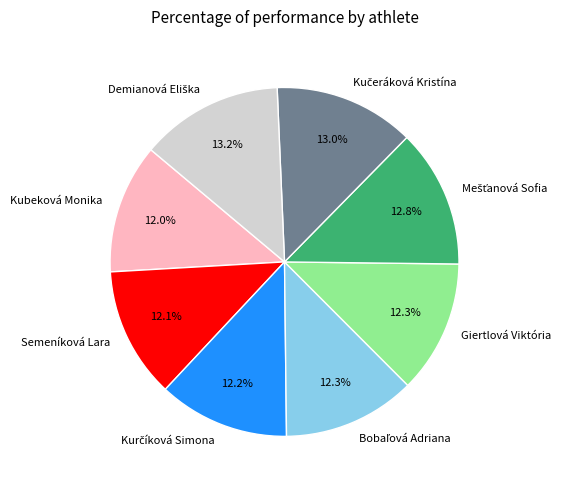

To the nearest percent, what portion does Semeníková Lara represent?

12%